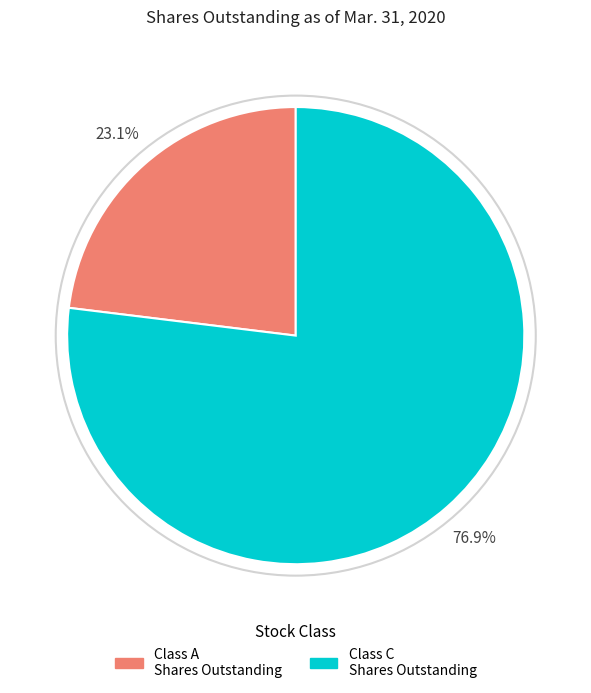

Is there a majority slice in this chart?

Yes